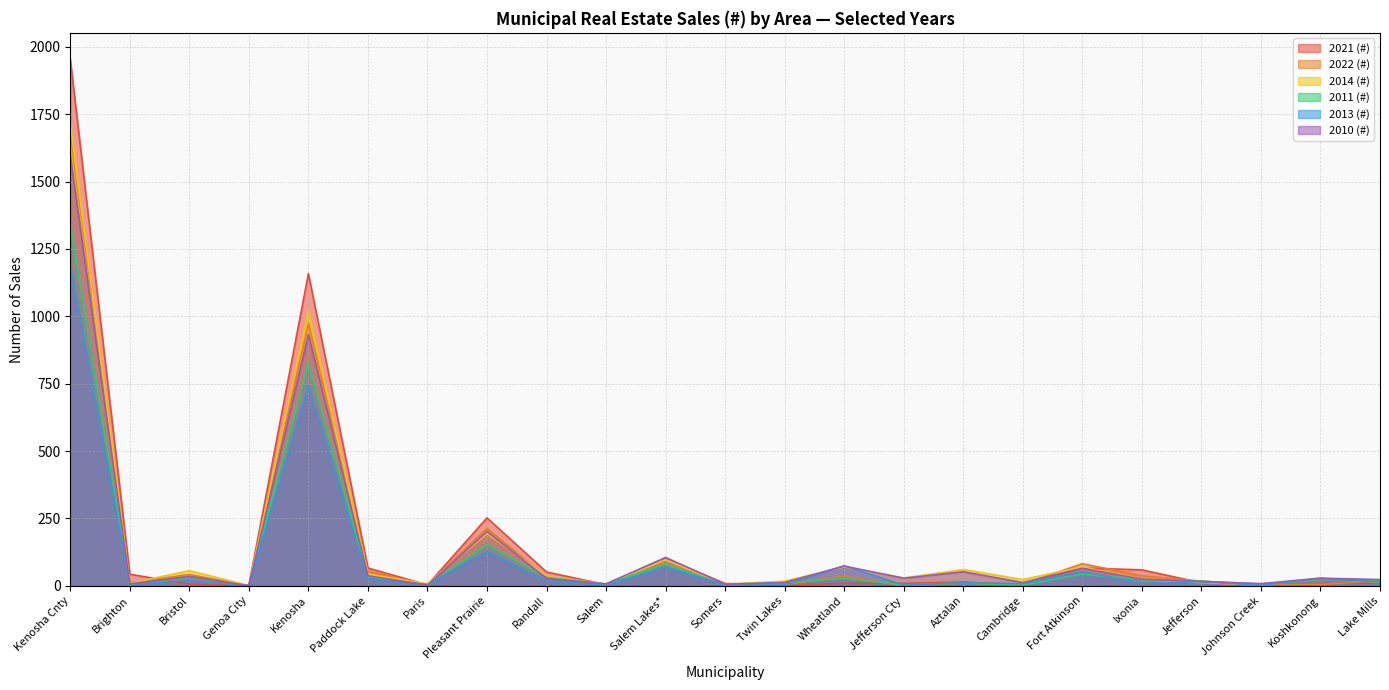

At which label is 2014 (#) closest to 858?

Kenosha